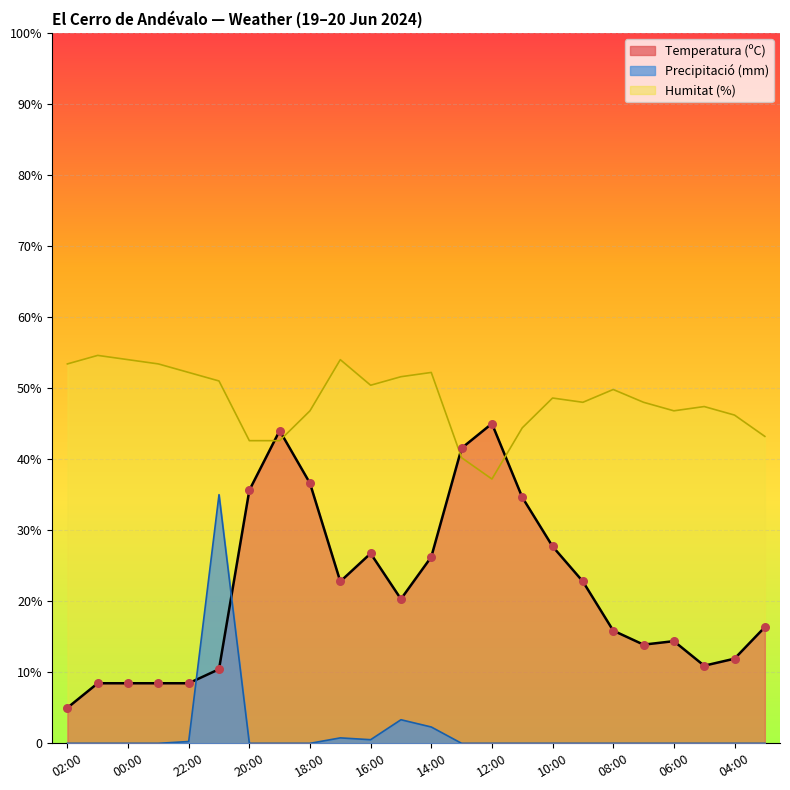

At which category is the sum across all series the highest?

21:00